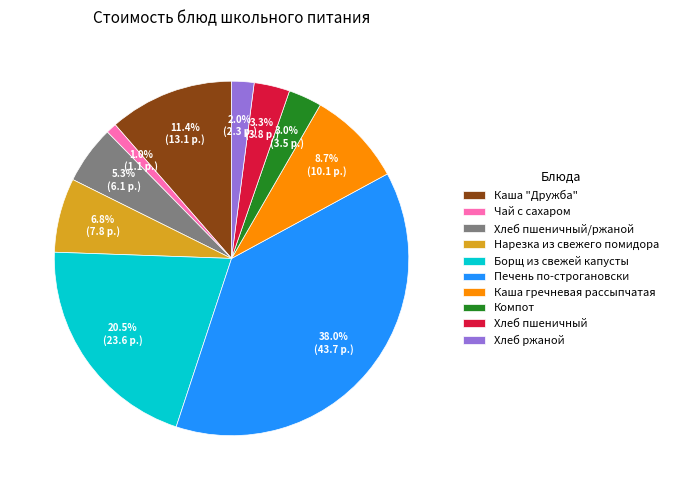

How many segments does this pie chart have?

10